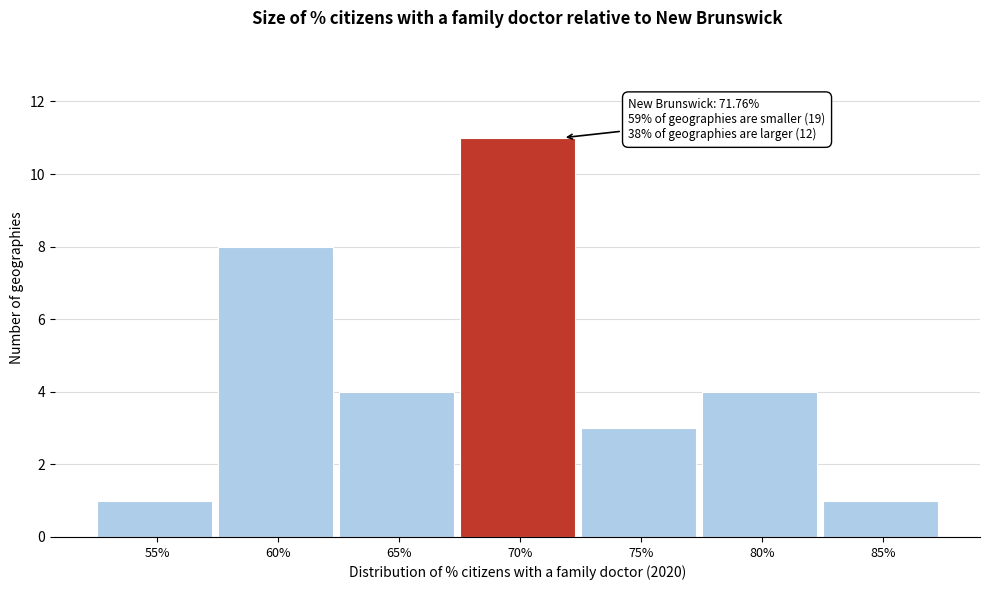

Reading left to right, extract all data points from this chart.

1	8	4	11	3	4	1